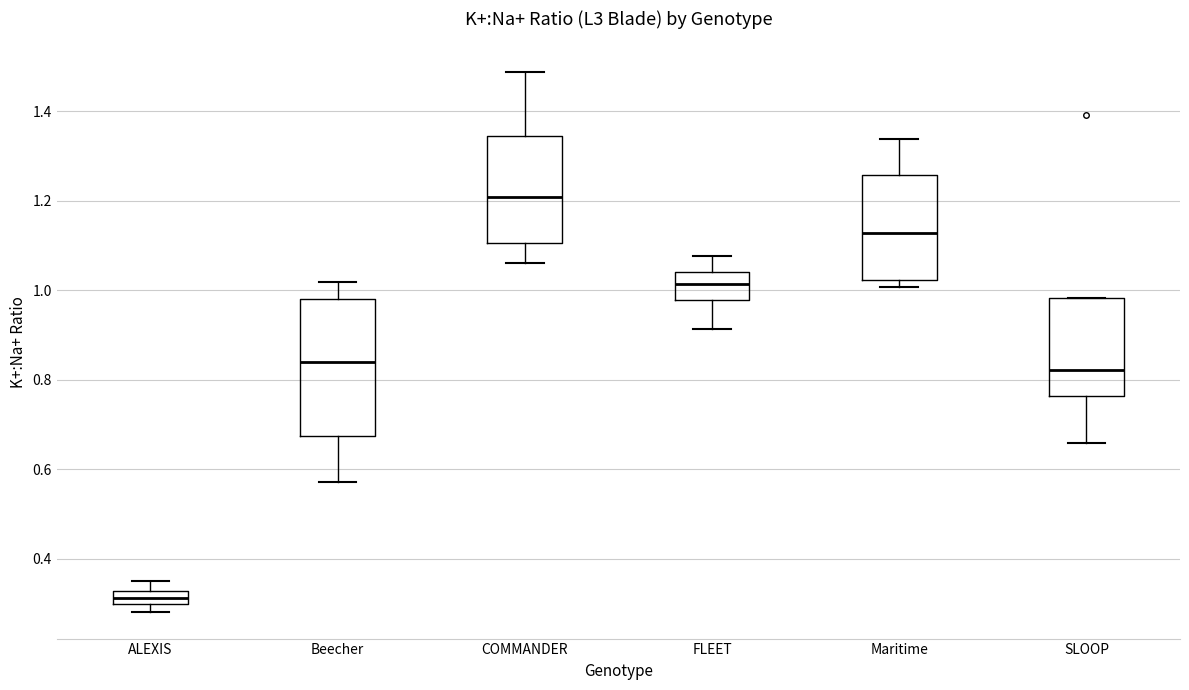

Where is the lower edge of the box for Beecher on the y-axis? The values are not printed on the chart, so give them approximately, as read against the axis.

0.68